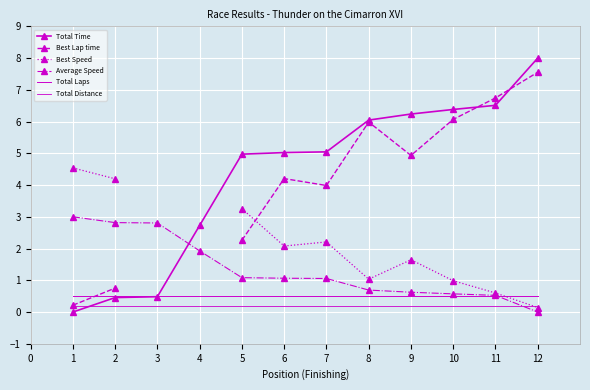

What is the value of the Best Speed point at the 5th from the left?

3.3